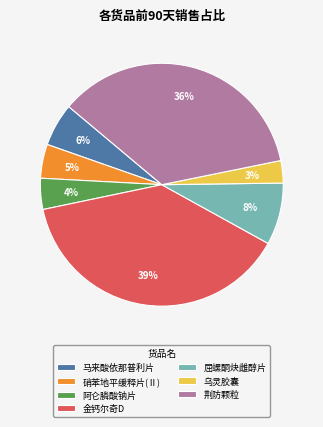

Which category has the biggest portion of the pie?

金钙尔奇D